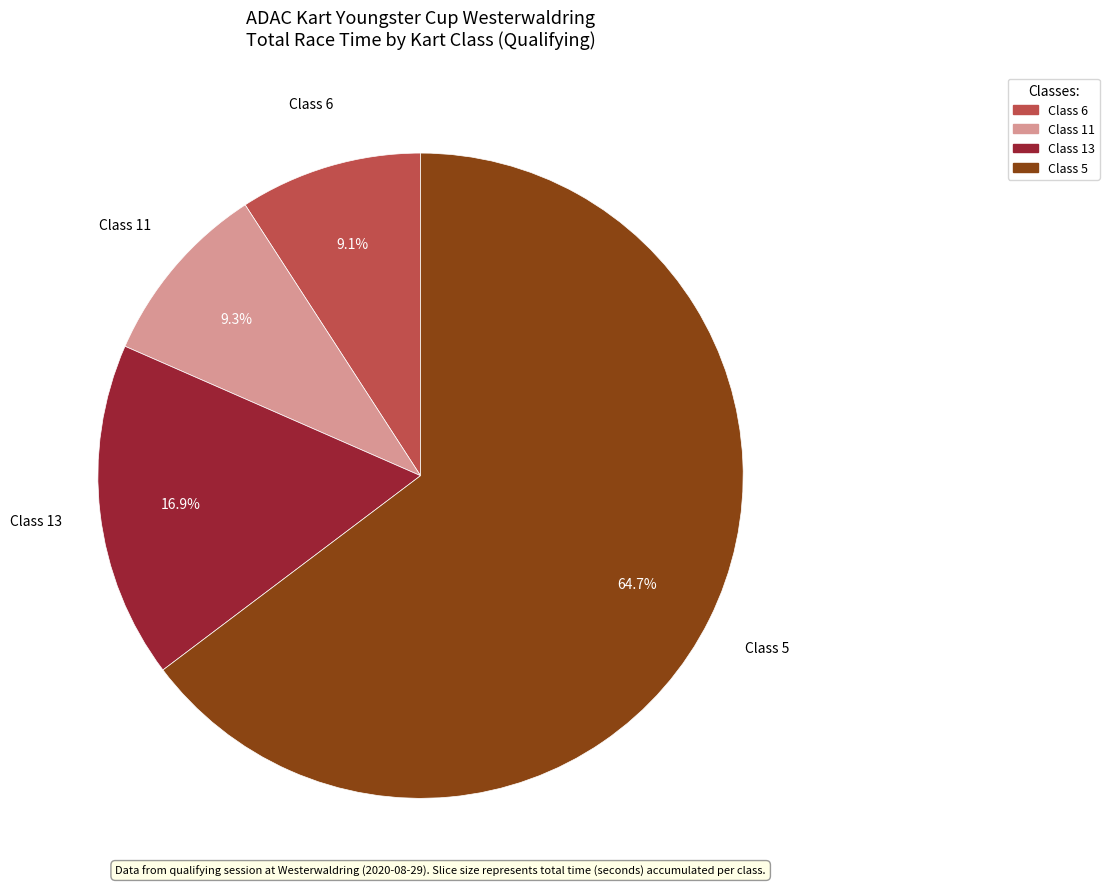

Is there a majority slice in this chart?

Yes